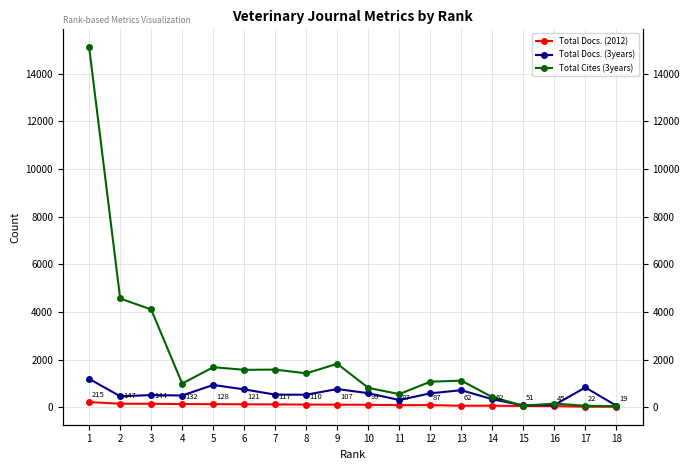

How many interior local valleys does the Total Docs. (3years) series have?

5